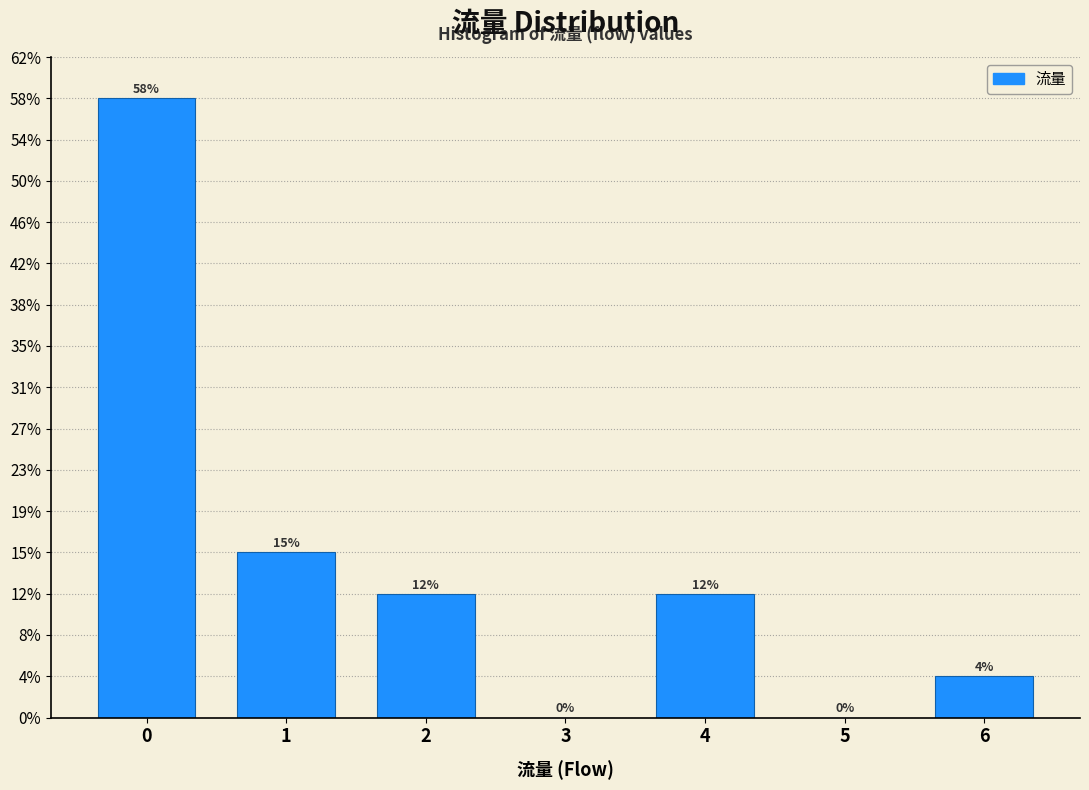

Are the bars horizontal?

No